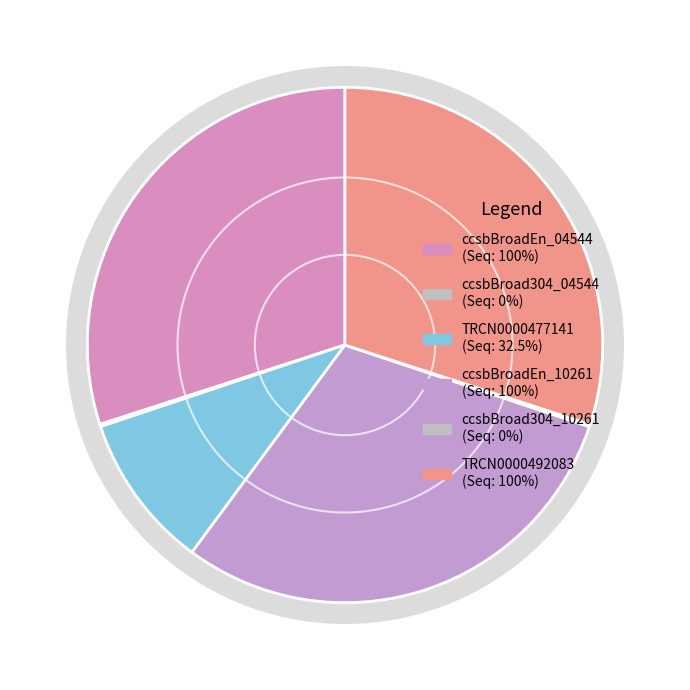

Which slice is the smallest?

ccsbBroad304_04544